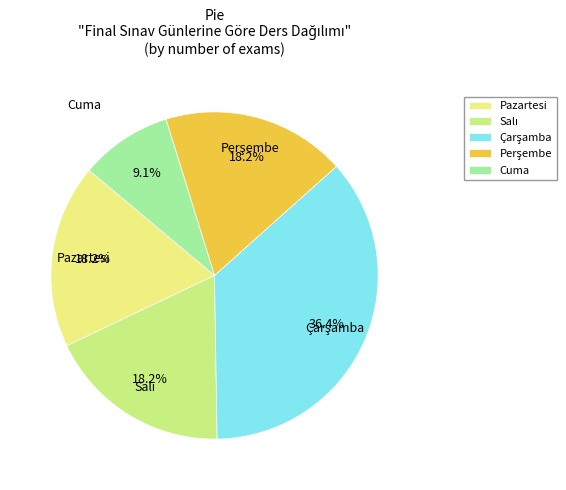

What portion of the pie excludes Salı?

81.8%